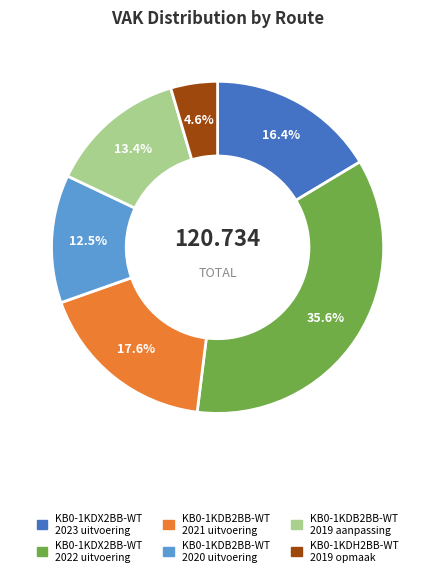

How many segments does this pie chart have?

6